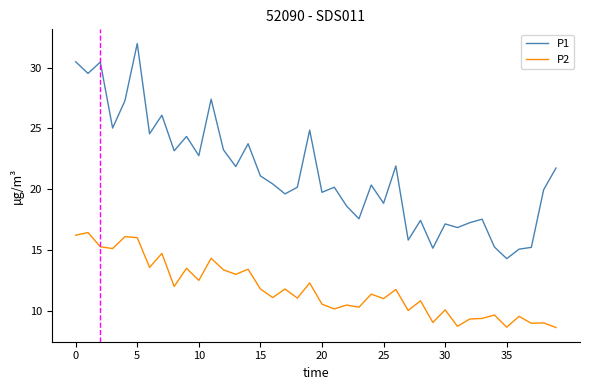

What is the difference between the maximum and minimum values in the P2 series?

7.8